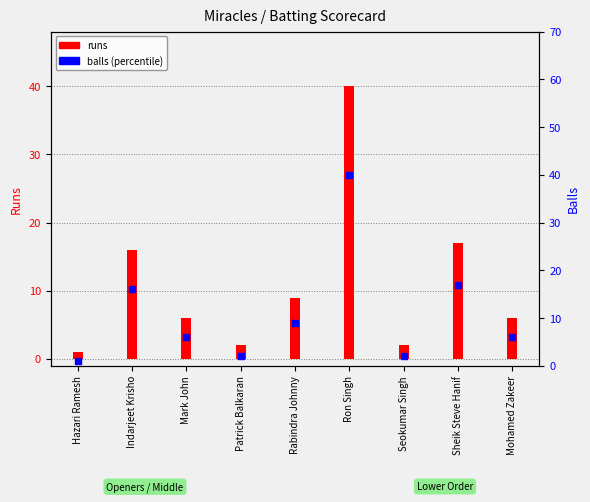

Which series reaches the minimum Y coordinate?

runs